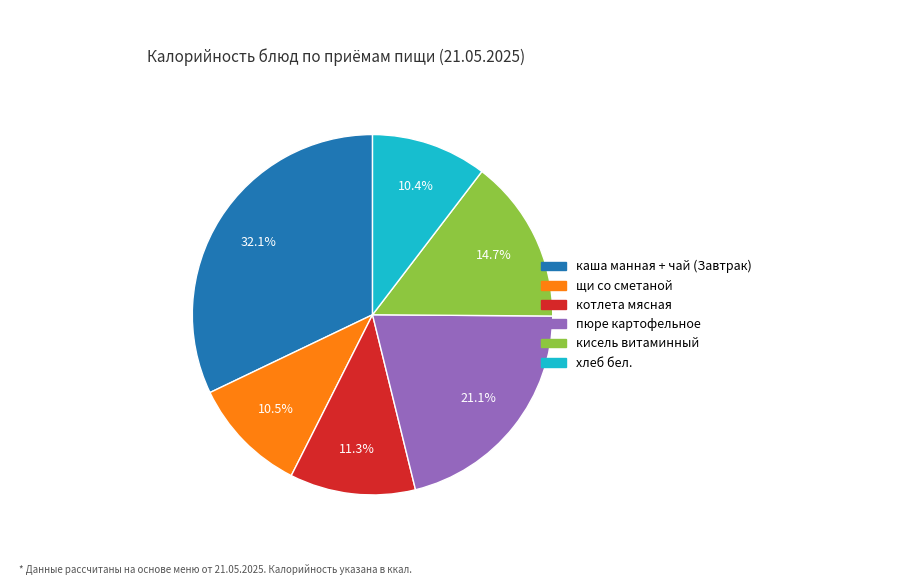

To the nearest percent, what is the difference between the щи со сметаной and котлета мясная slice percentages?

1%